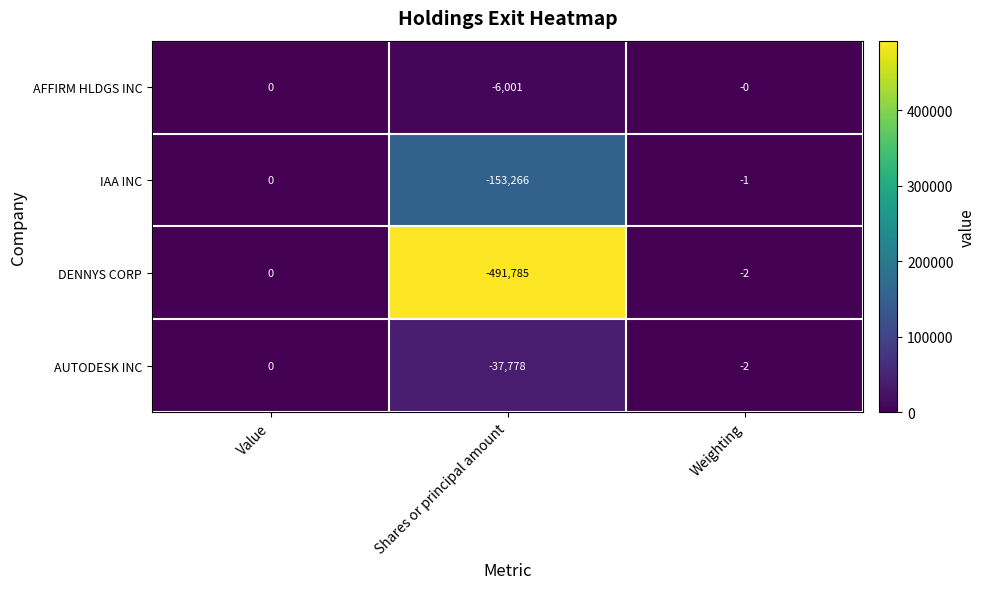

How many distinct data groups are displayed?

4